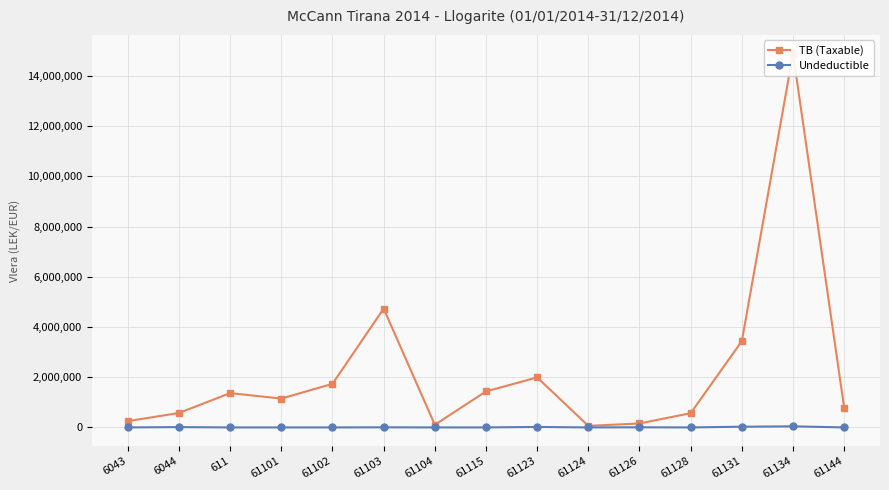

What is the greatest value displayed?

14887859.8